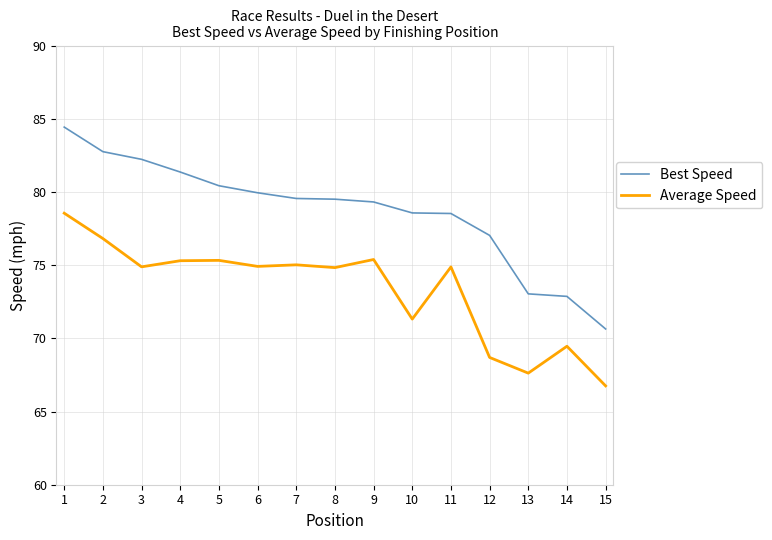

True or false: Average Speed has a value of 21.4 at 6.

False